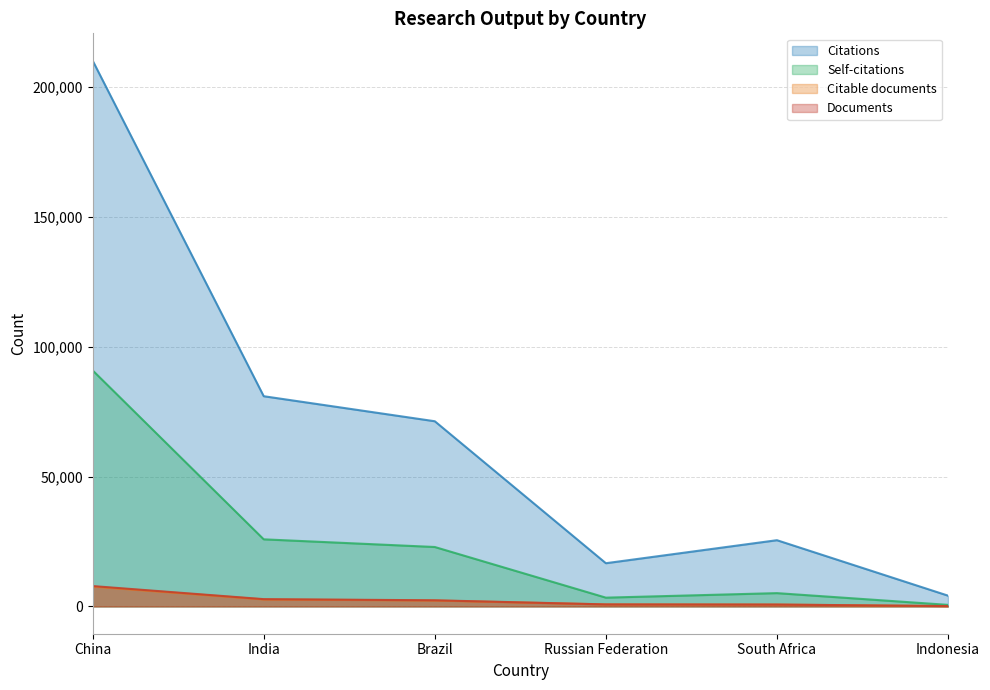

How many values in the Self-citations series are below 22885?

3